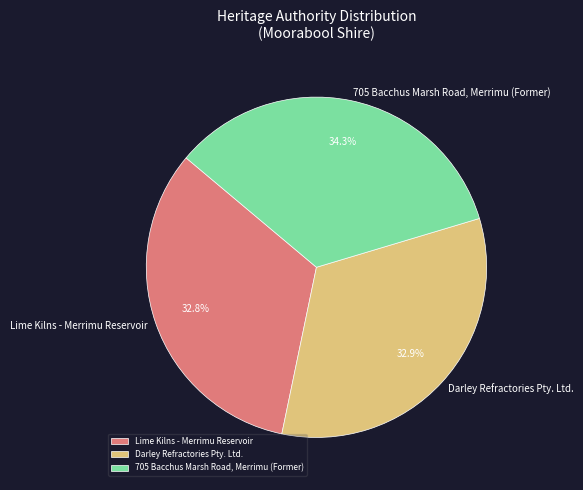

How much of the chart is everything except 705 Bacchus Marsh Road, Merrimu (Former)?

65.7%